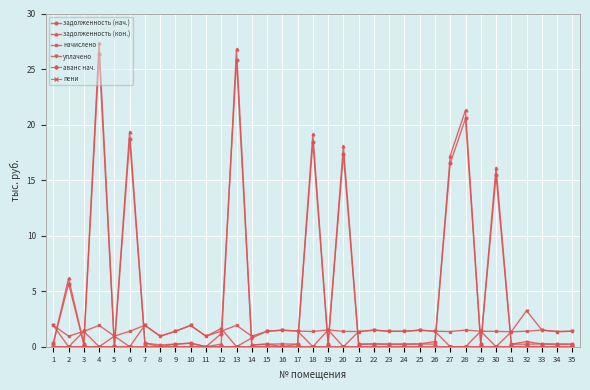

What is the total value across all series at 17?

3.3